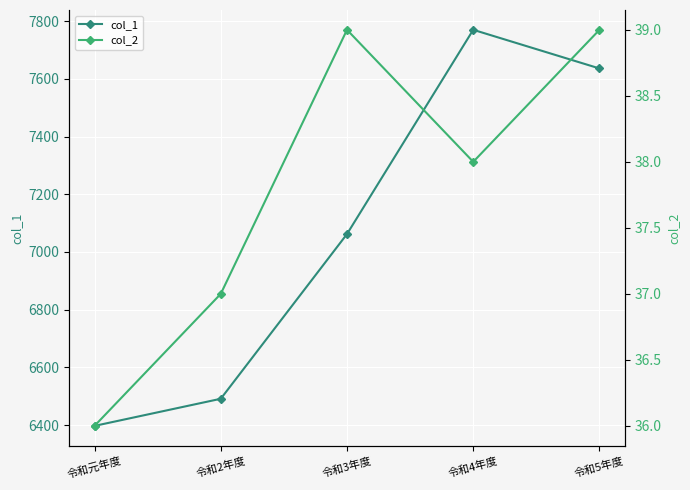

What is the difference between the maximum and minimum values in the col_2 series?

3